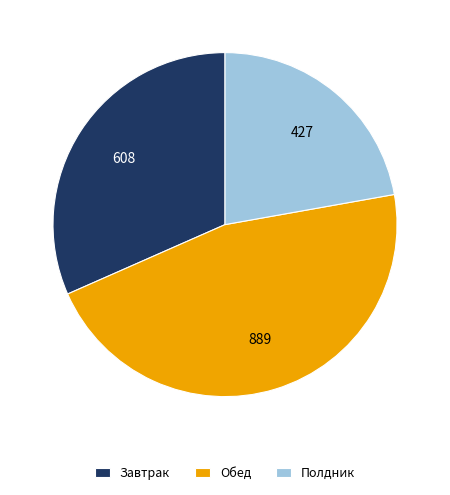

Is there any slice that represents more than half of the pie?

No